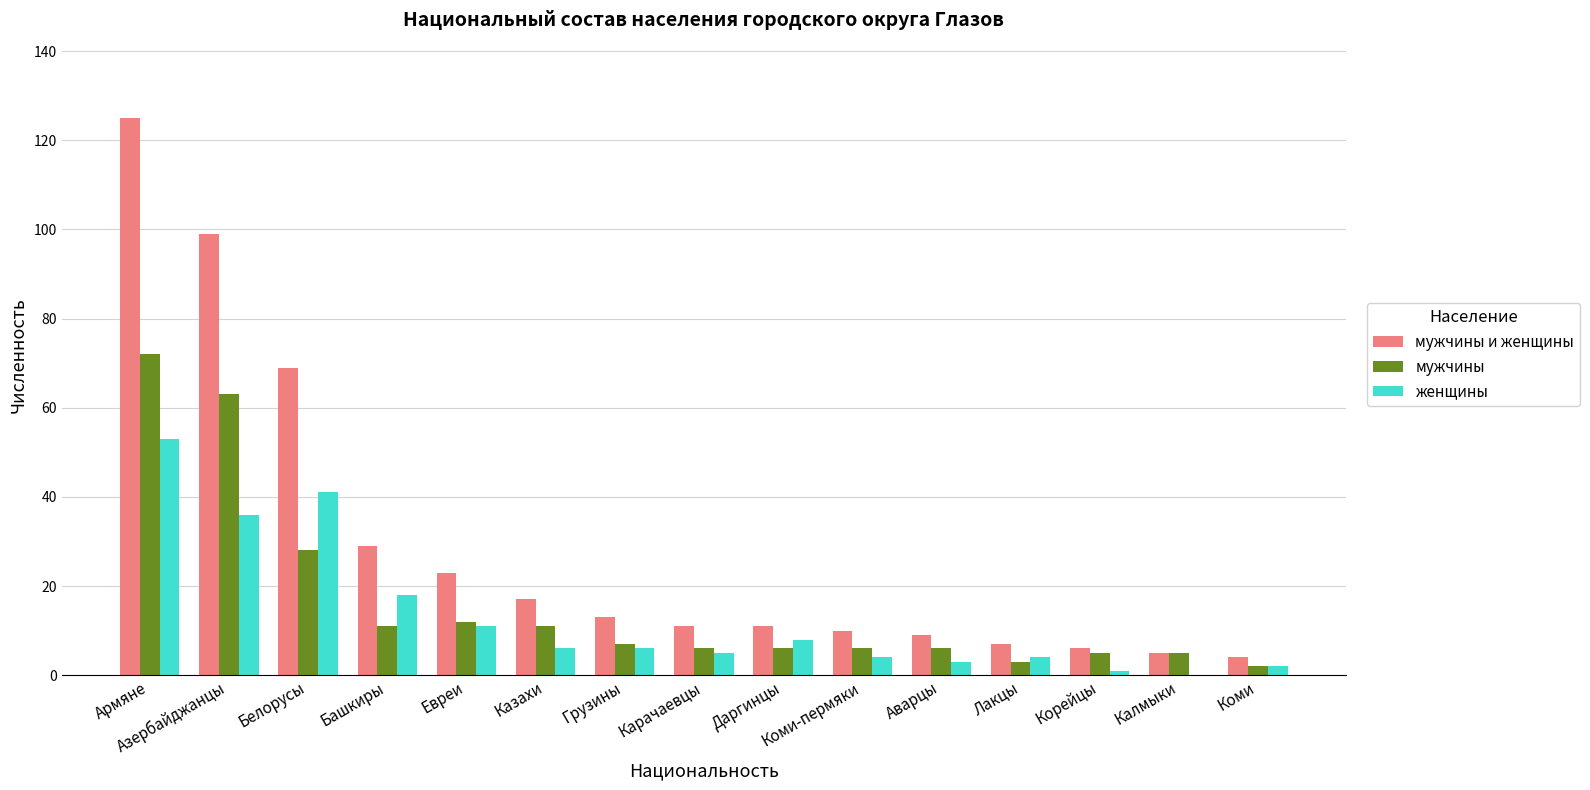

The value of мужчины at Коми is 2. True or false?

True